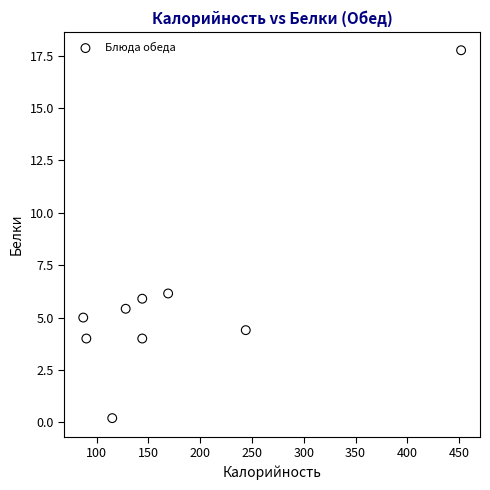

What is the average Y value?

5.9